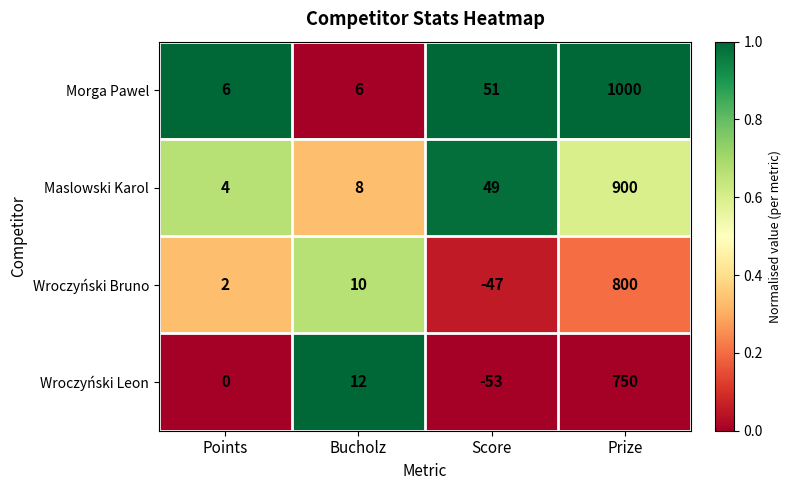

What is the sum of all Maslowski Karol values?

961